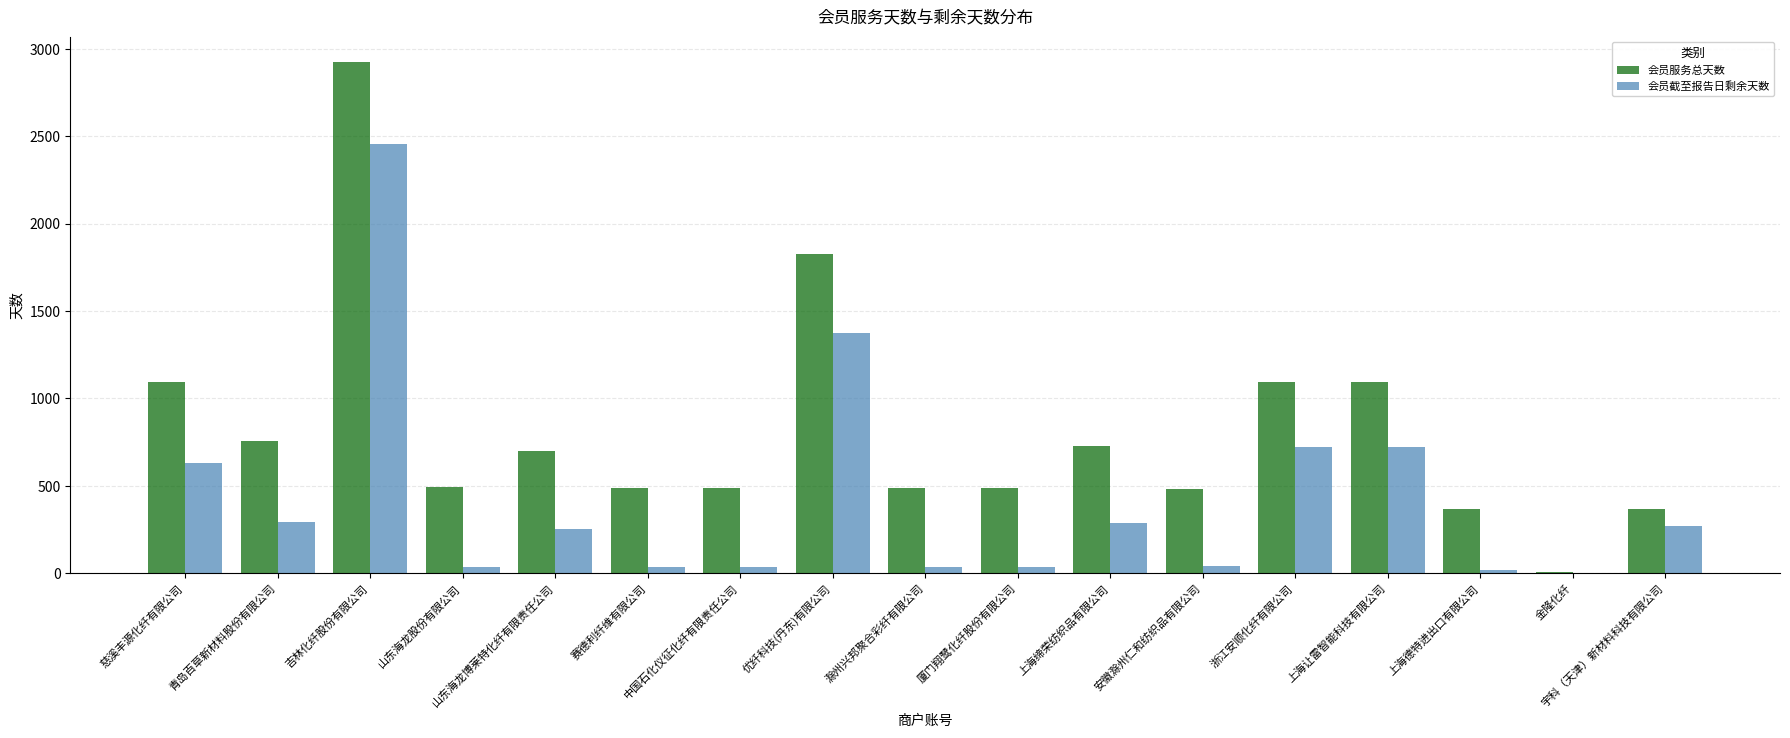

Are the bars horizontal?

No